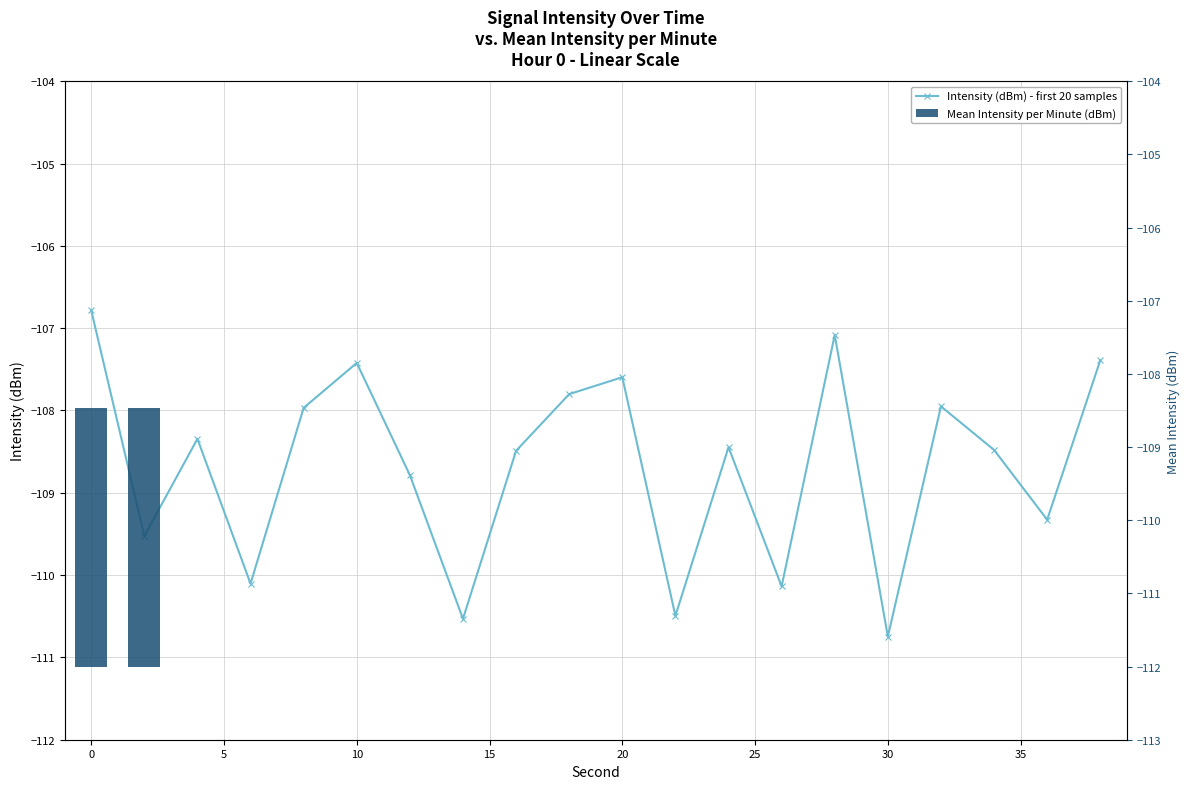

Reading right to left, transcribe all the data shown in this chart.

-107.4	-109.3	-108.5	-107.9	-110.7	-107.1	-110.1	-108.4	-110.5	-107.6	-107.8	-108.5	-110.5	-108.8	-107.4	-108.0	-110.1	-108.3	-109.5	-106.8